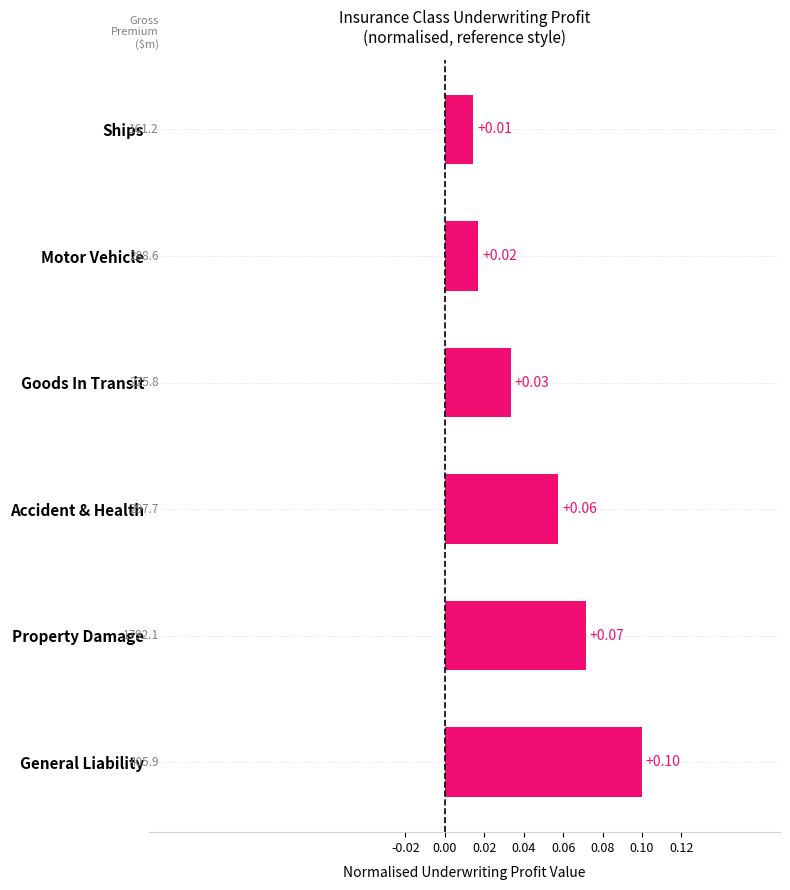

Between Property Damage and Accident & Health, which is larger?

Property Damage